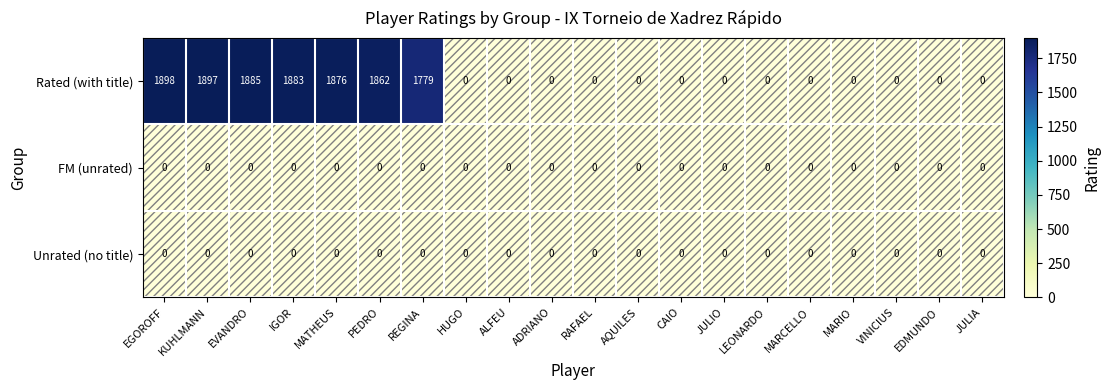

Which series changed the most between MATHEUS and REGINA?

Rated (with title)